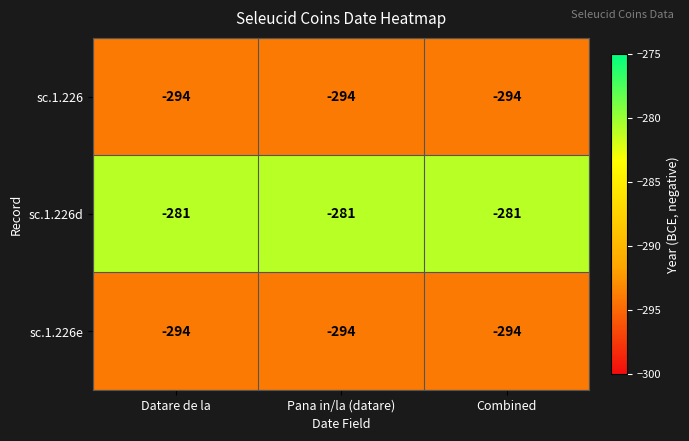

What is the greatest value displayed?

-281